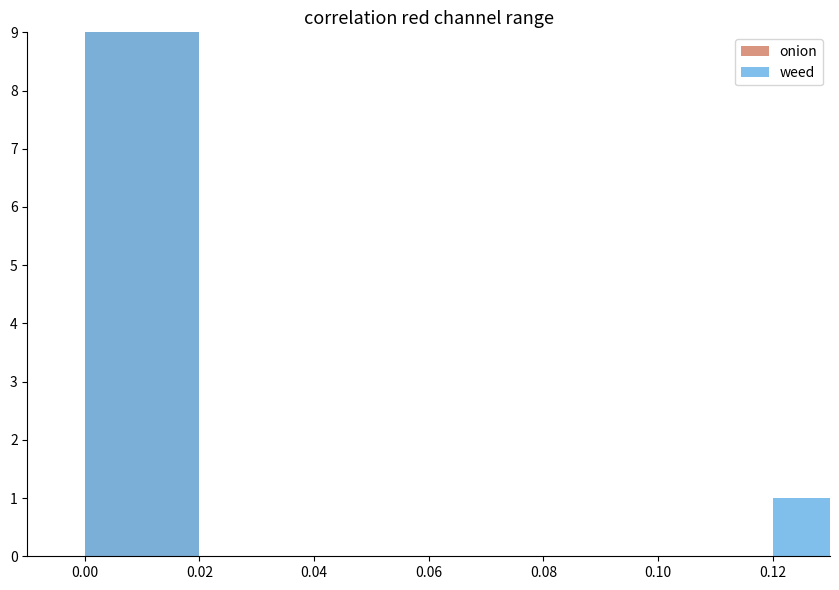

Which series has the largest total across all categories?

weed